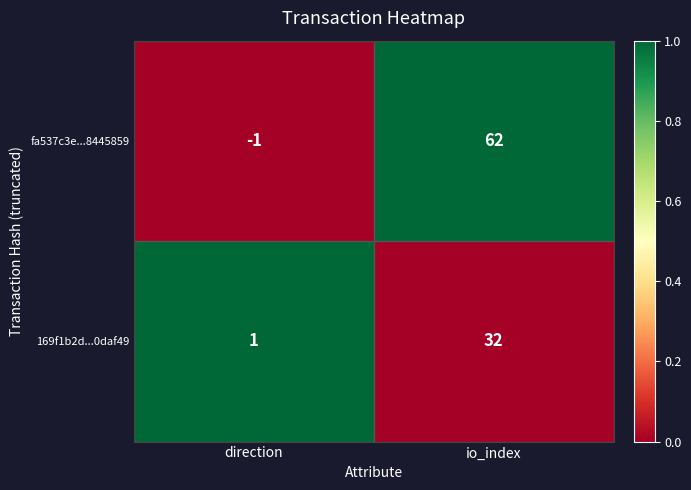

True or false: fa537c3e...8445859 has a value of 0 at direction.

False